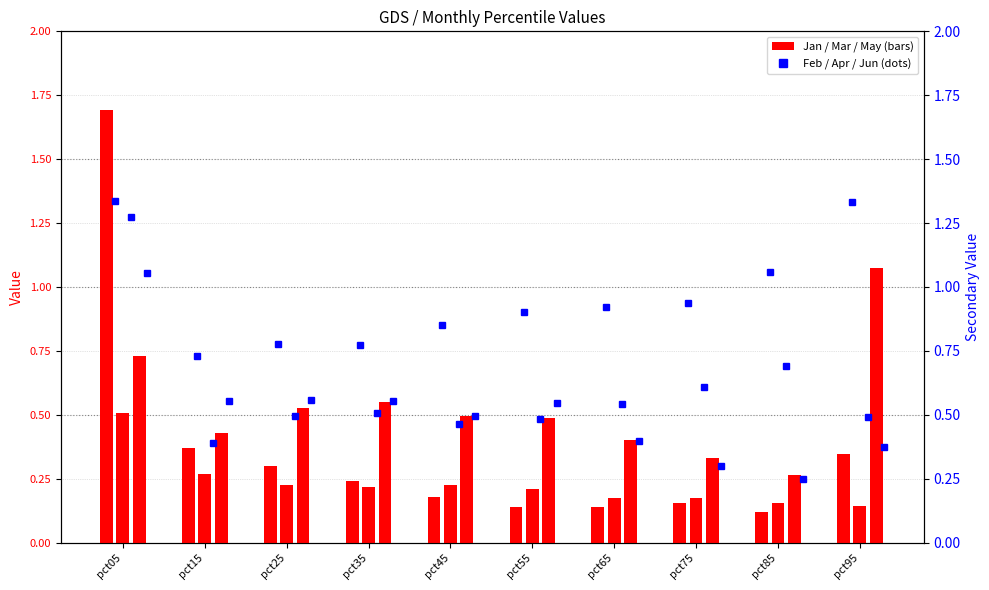

List the labels in order of Apr value, smallest first.

pct15, pct45, pct55, pct95, pct25, pct35, pct65, pct75, pct85, pct05